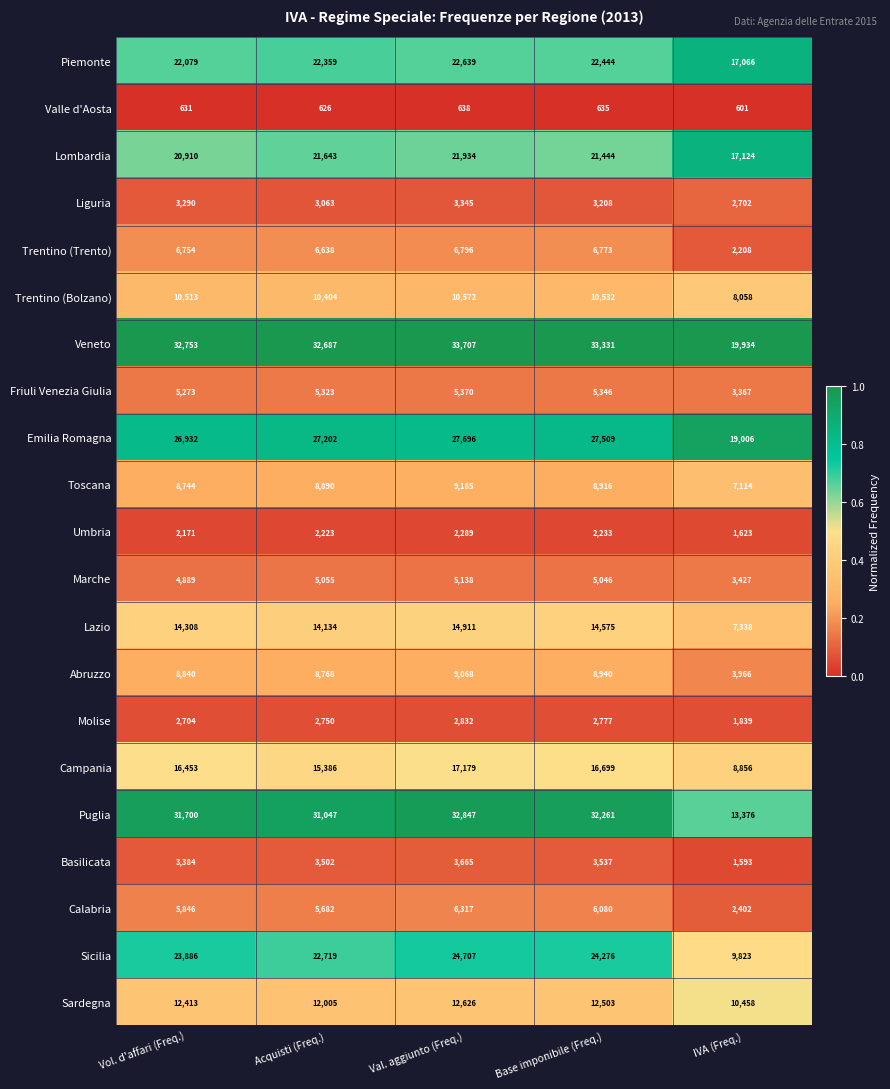

How many data points does each series have?

5